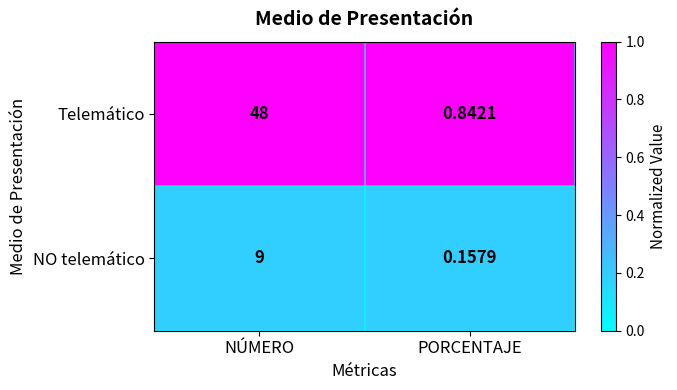

Which series has the largest total across all categories?

Telemático